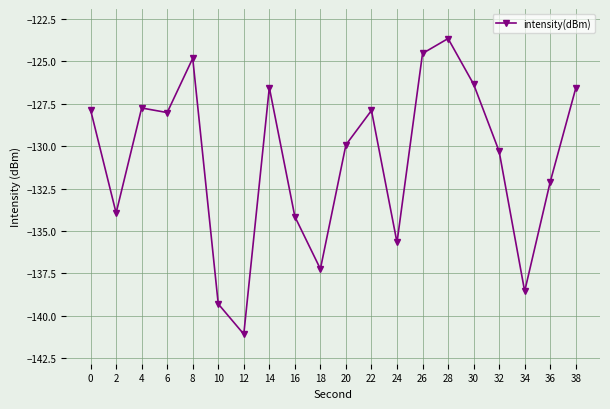

What is the maximum value shown in the chart?

-123.6